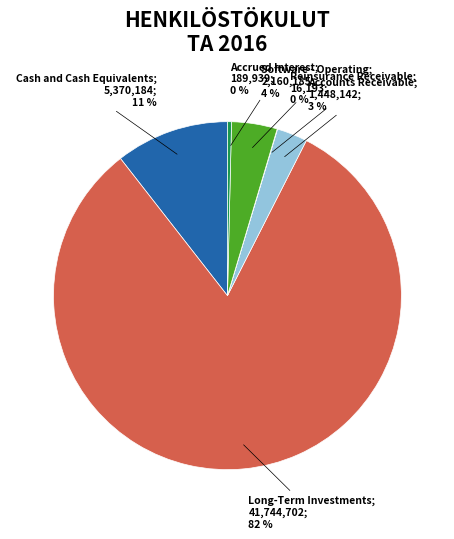

What is the majority slice?

Long-Term Investments